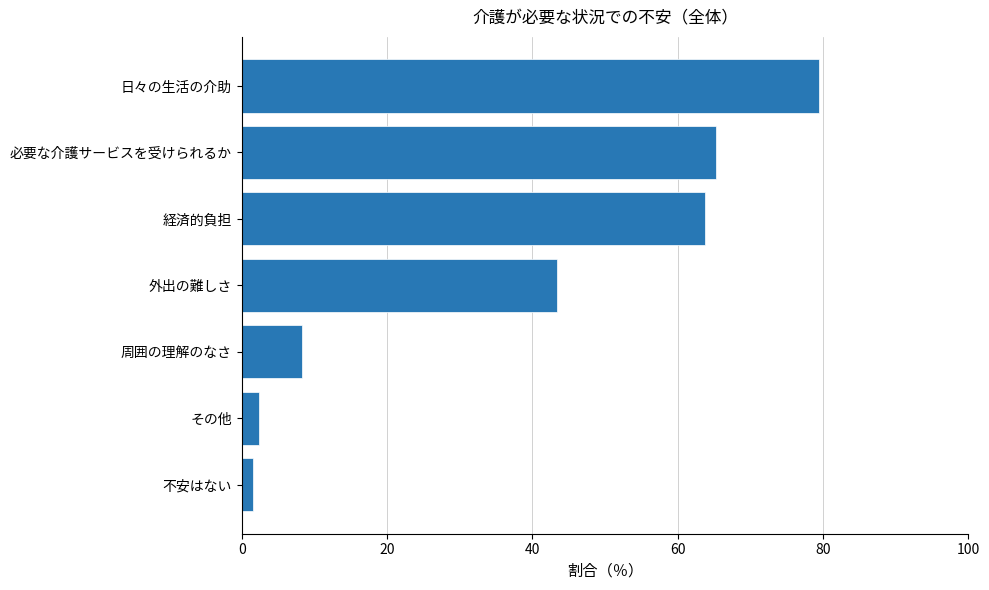

Count the number of data series in this chart.

1